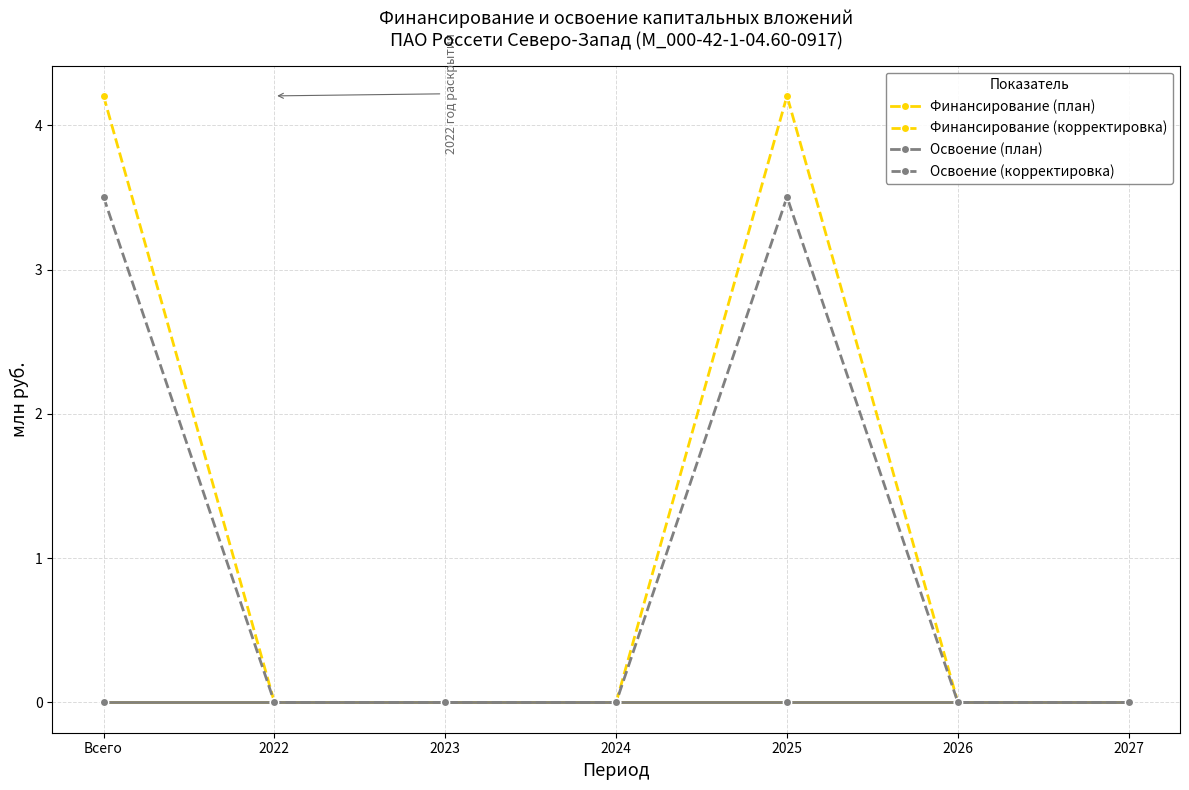

Reading right to left, what are all the values shown in this chart?

Финансирование (план): 0.0	0.0	0.0	0.0	0.0	0.0	0.0
Финансирование (корректировка): 0.0	0.0	4.2	0.0	0.0	0.0	4.2
Освоение (план): 0.0	0.0	0.0	0.0	0.0	0.0	0.0
Освоение (корректировка): 0.0	0.0	3.5	0.0	0.0	0.0	3.5